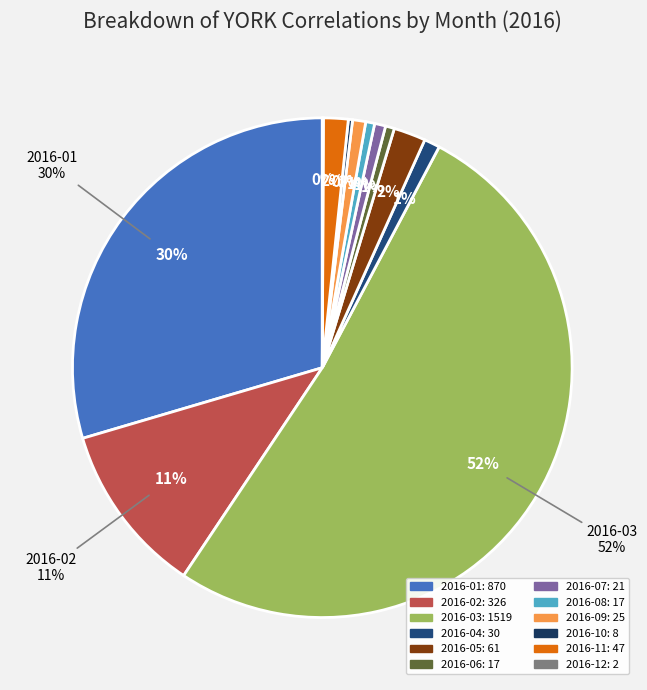

Which slice is the smallest?

2016-12